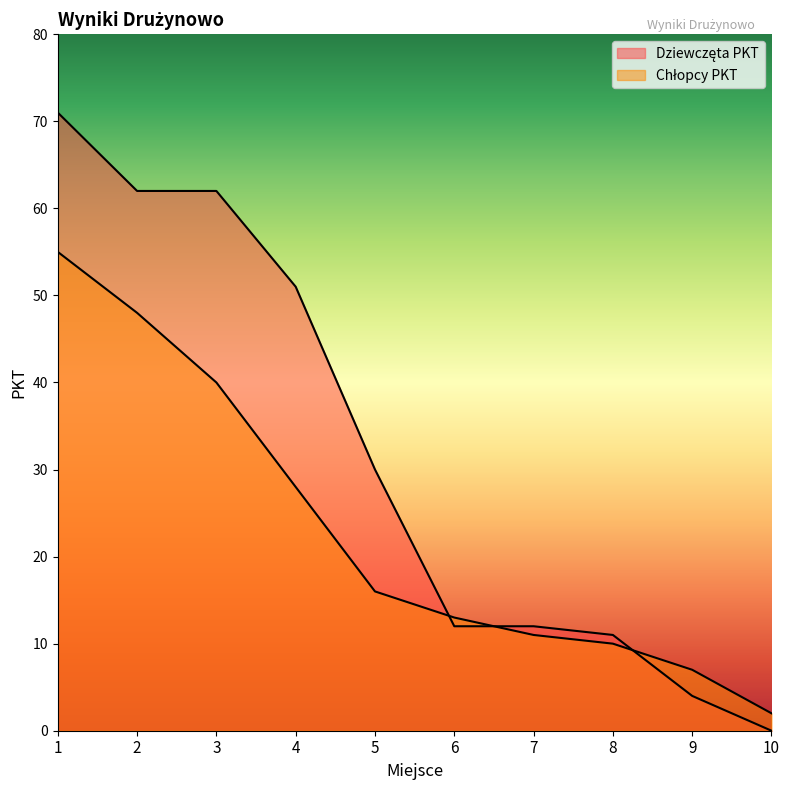

The Chłopcy PKT series shows 28 at 4. True or false?

True